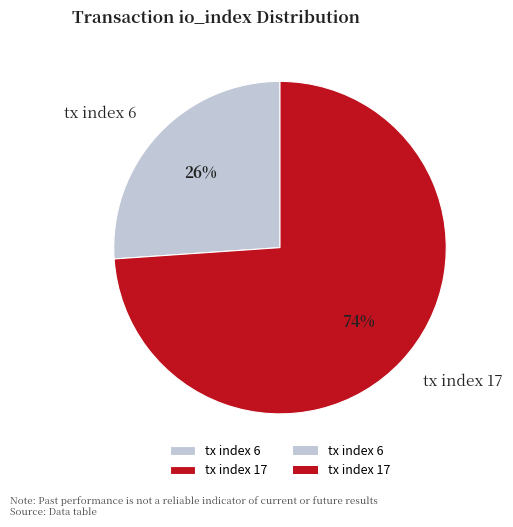

What is the majority slice?

tx index 17